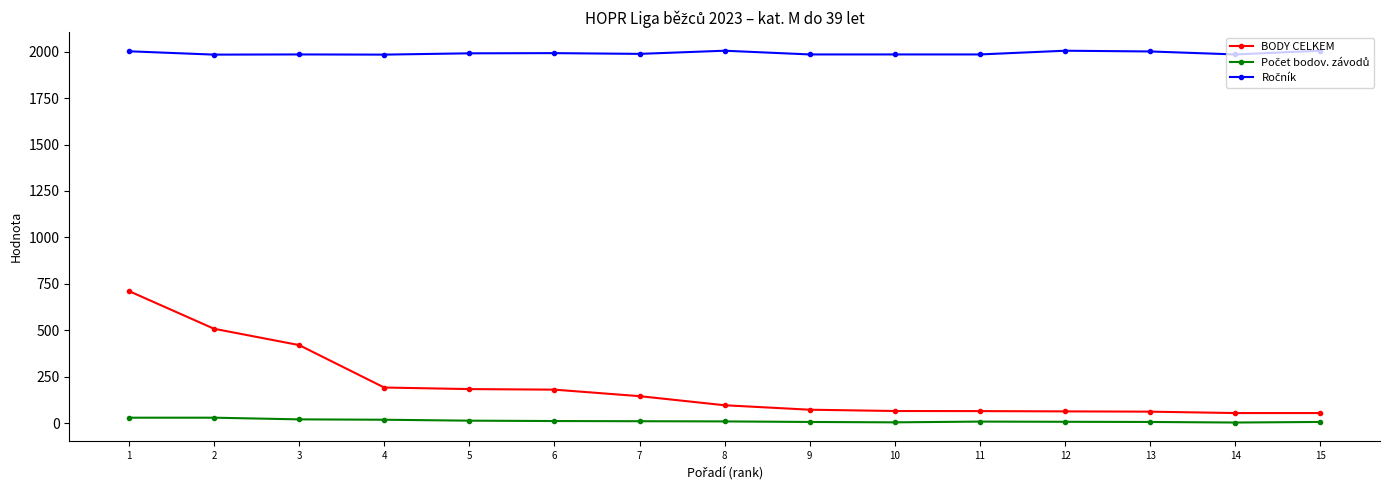

What is the total value across all series at 13?

2068.5